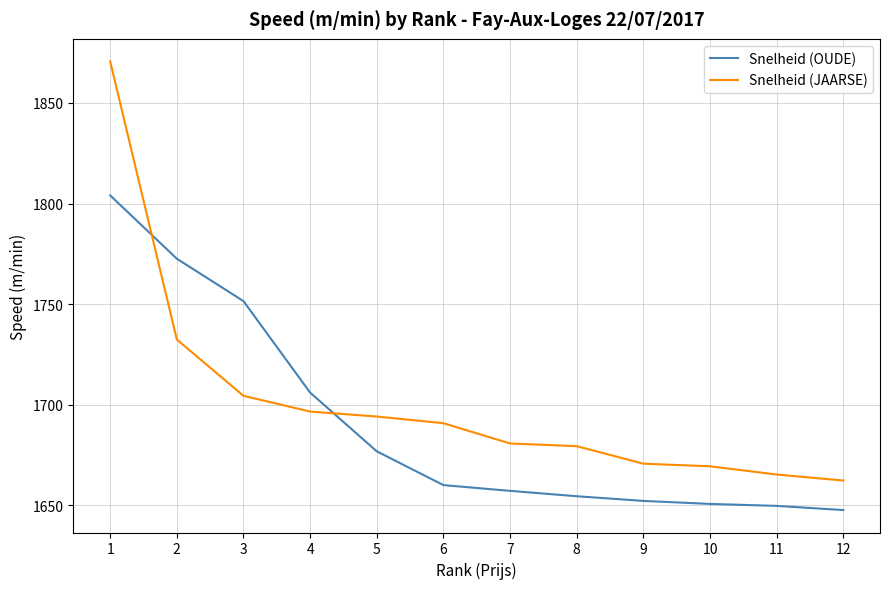

At which label does Snelheid (OUDE) reach its minimum?

12